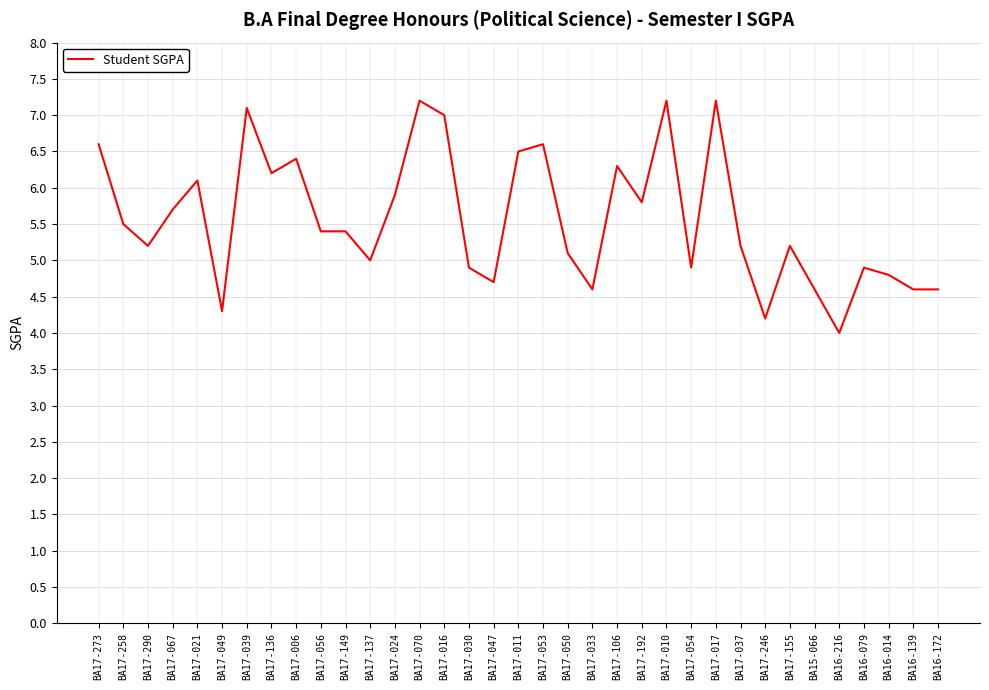

What is the difference between the values at BA16-014 and BA17-017?

2.4